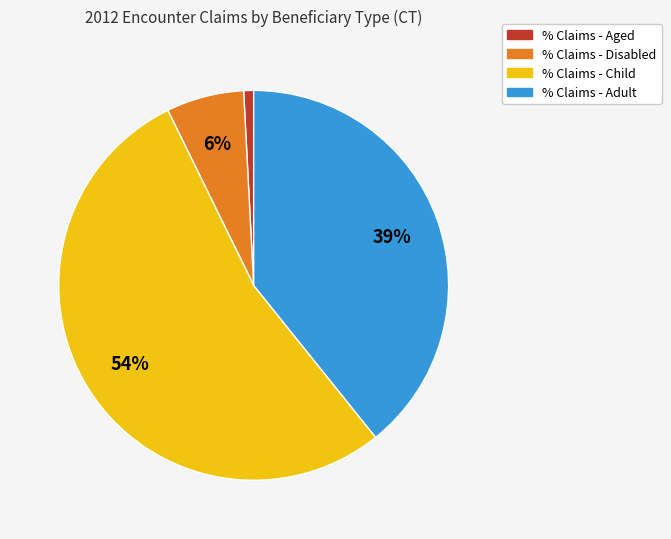

Is there any slice that represents more than half of the pie?

Yes